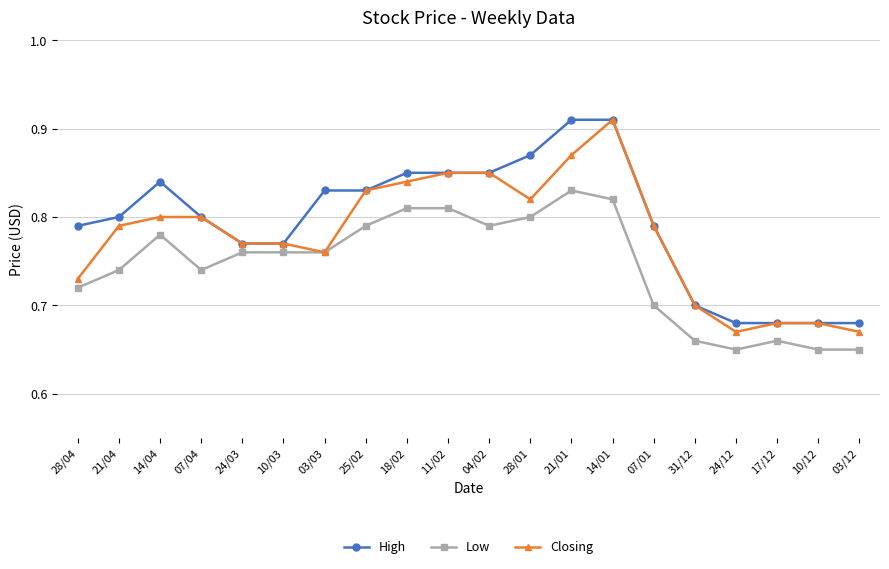

True or false: Low and High cross at least once.

False